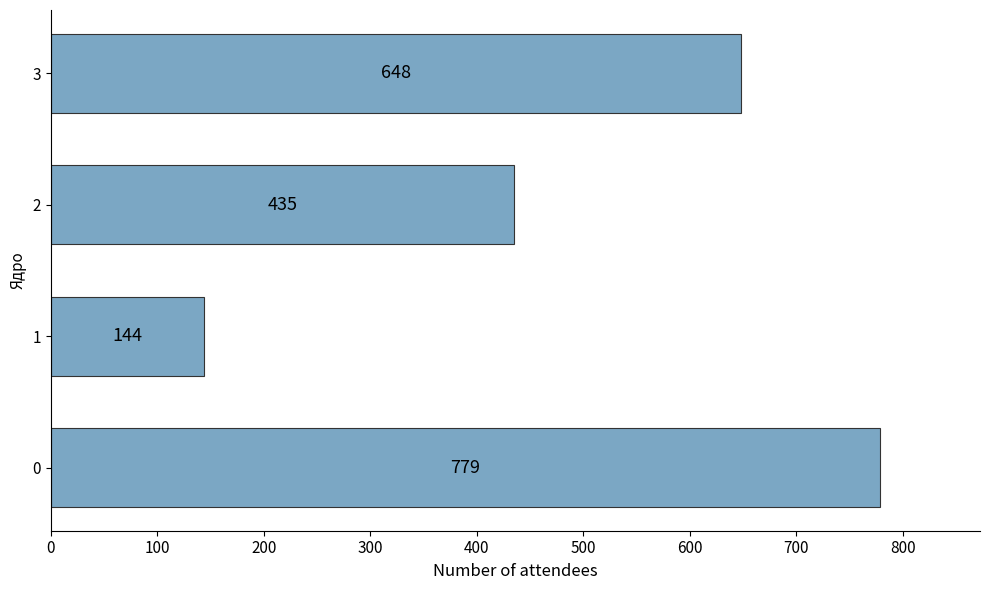

What is the change in value from 1 to 2?

+291